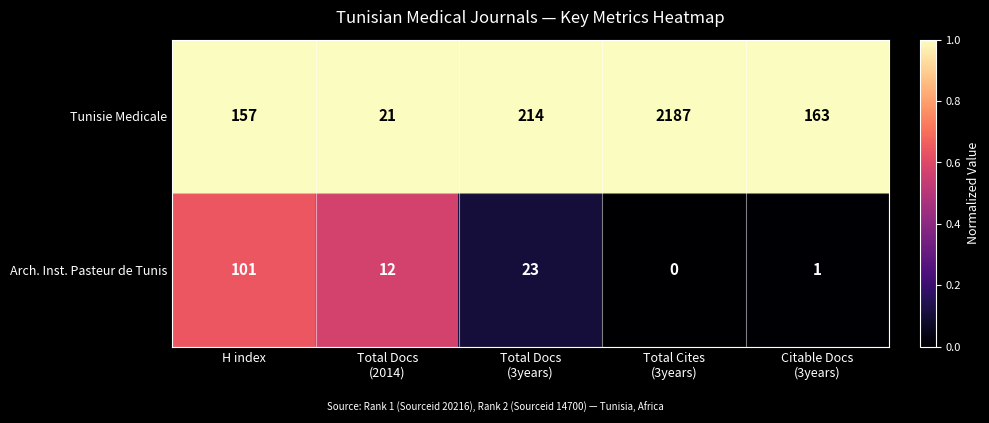

What is the sum of all Arch. Inst. Pasteur de Tunis values?

137